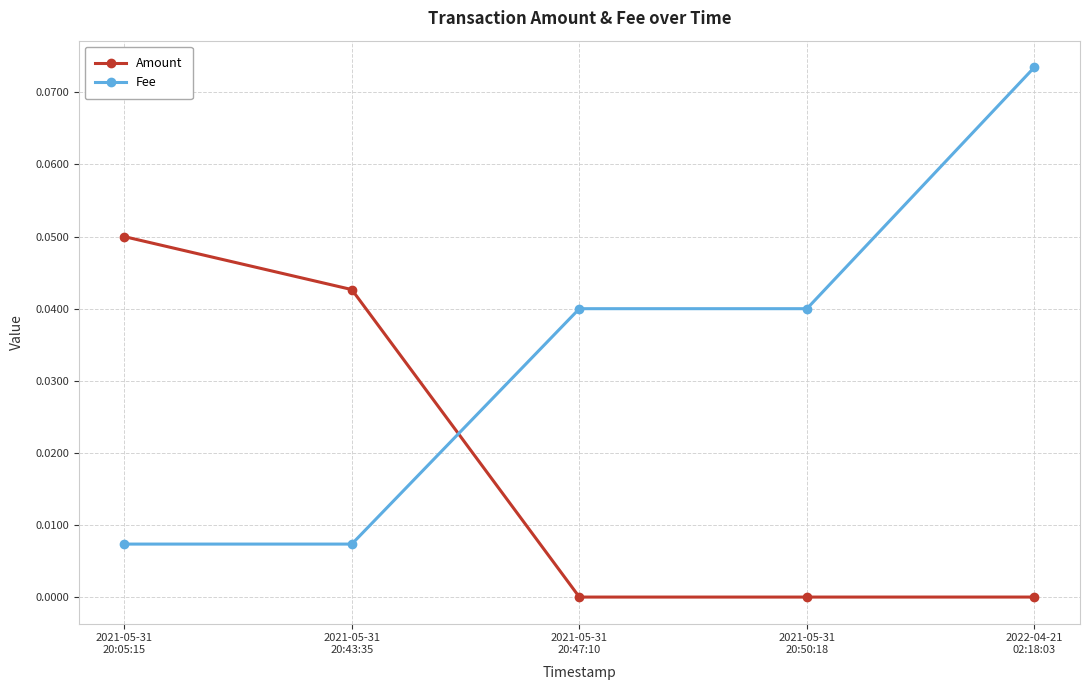

List the series in order of their overall mean, lowest first.

Amount, Fee